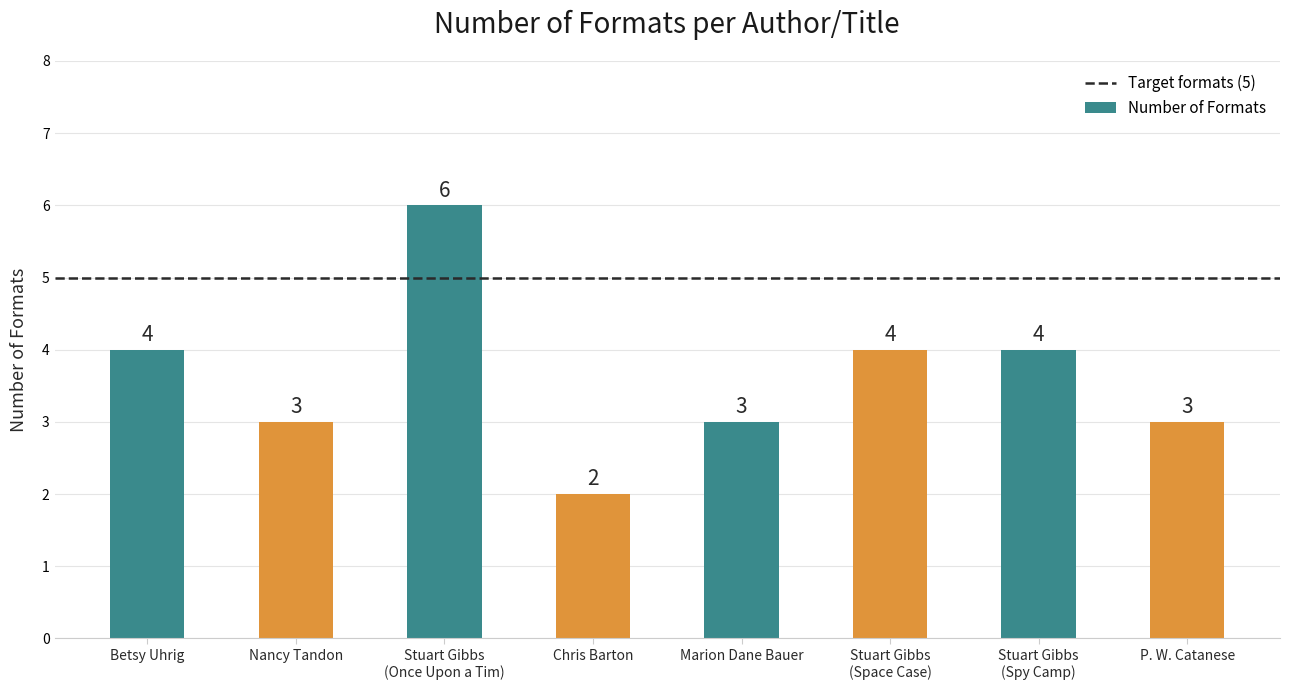

How many categories are shown in the chart?

8